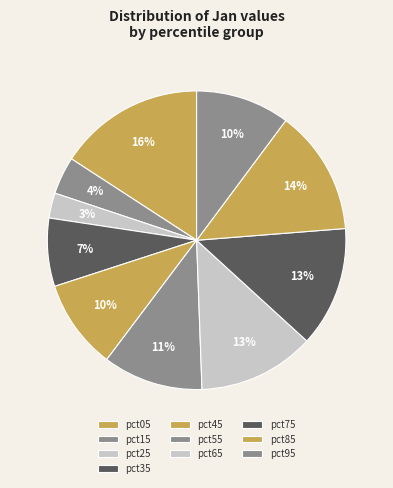

Is it true that pct45 is 23% of the pie?

False